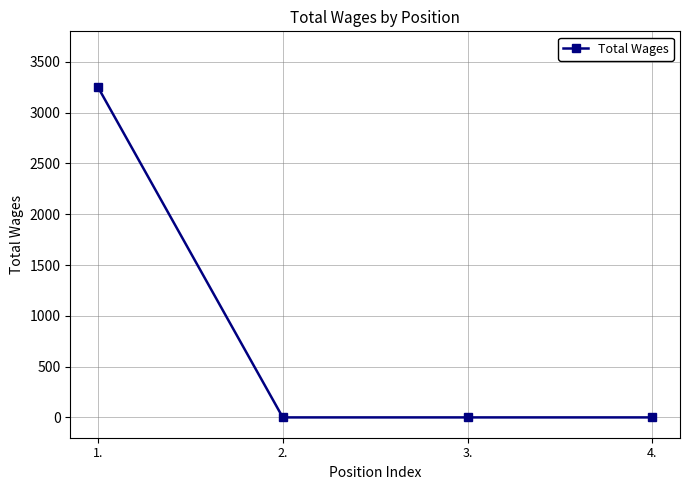

How many data points does each series have?

4